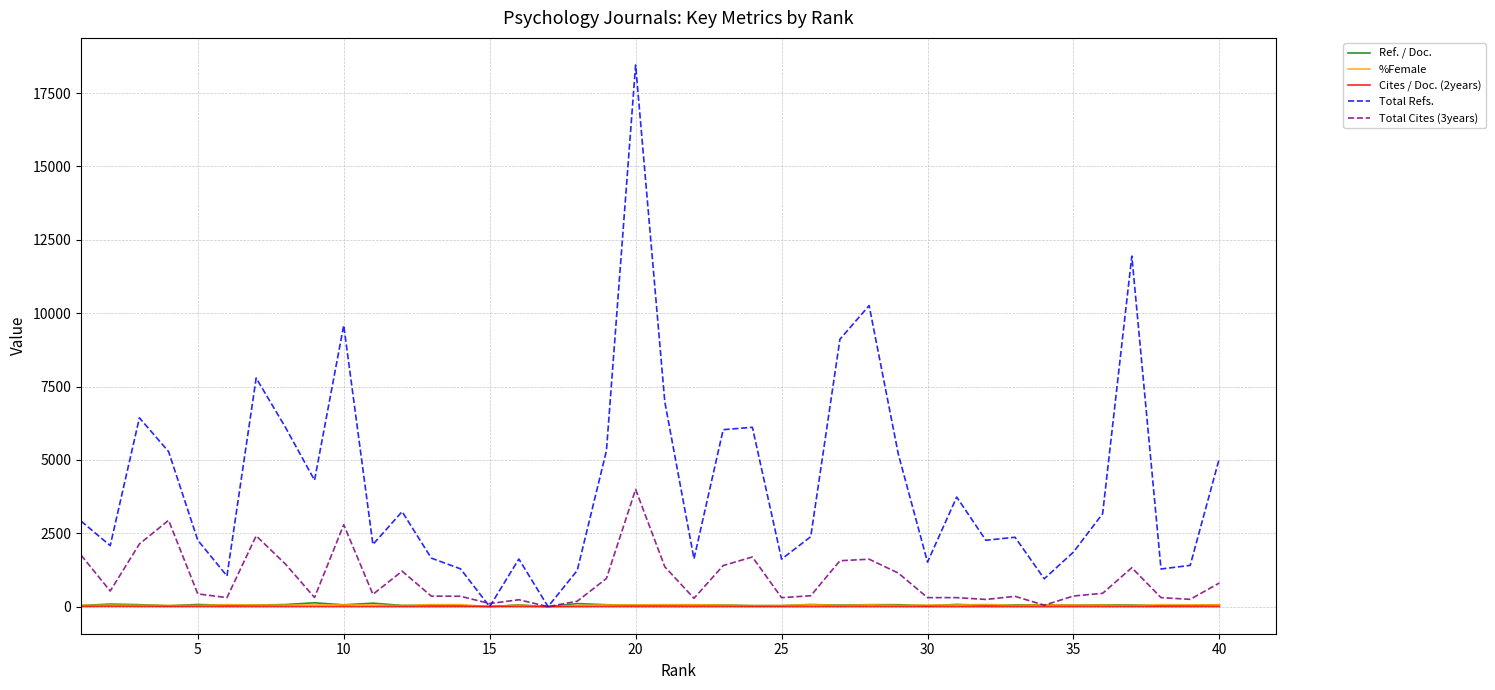

How many lines are shown in the chart?

5